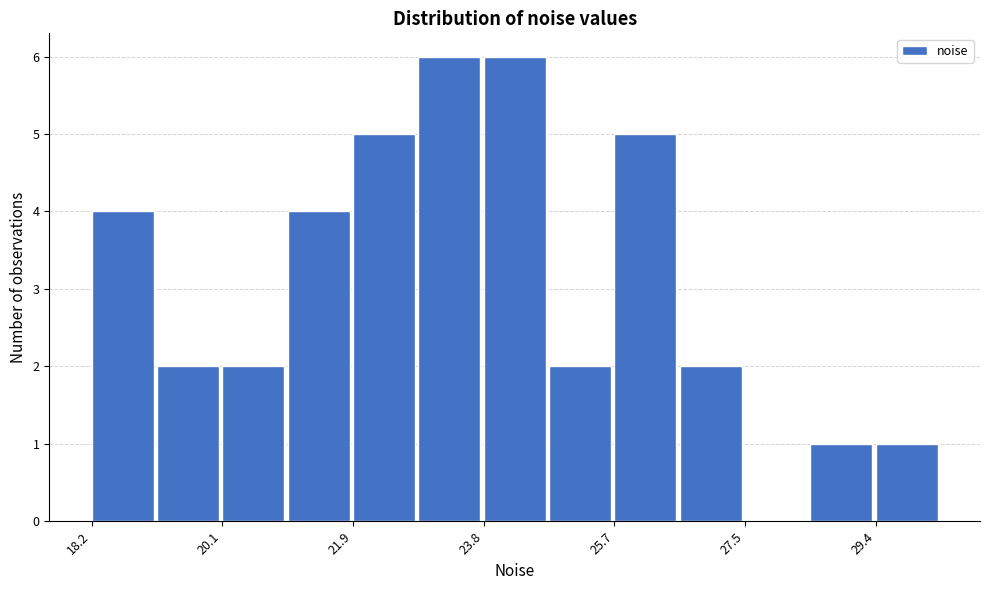

Reading left to right, list every bar in this chart as the range it spans on the x-axis followed by its height. Neither the bar edges nor the heights are printed on the chart, so give them approximately, as read against the axes.

18.2 to 19.2: 4
19.2 to 20.0: 2
20.0 to 21.0: 2
21.0 to 22.0: 4
22.0 to 22.8: 5
22.8 to 23.8: 6
23.8 to 24.8: 6
24.8 to 25.6: 2
25.6 to 26.6: 5
26.6 to 27.6: 2
27.6 to 28.4: 0
28.4 to 29.4: 1
29.4 to 30.4: 1